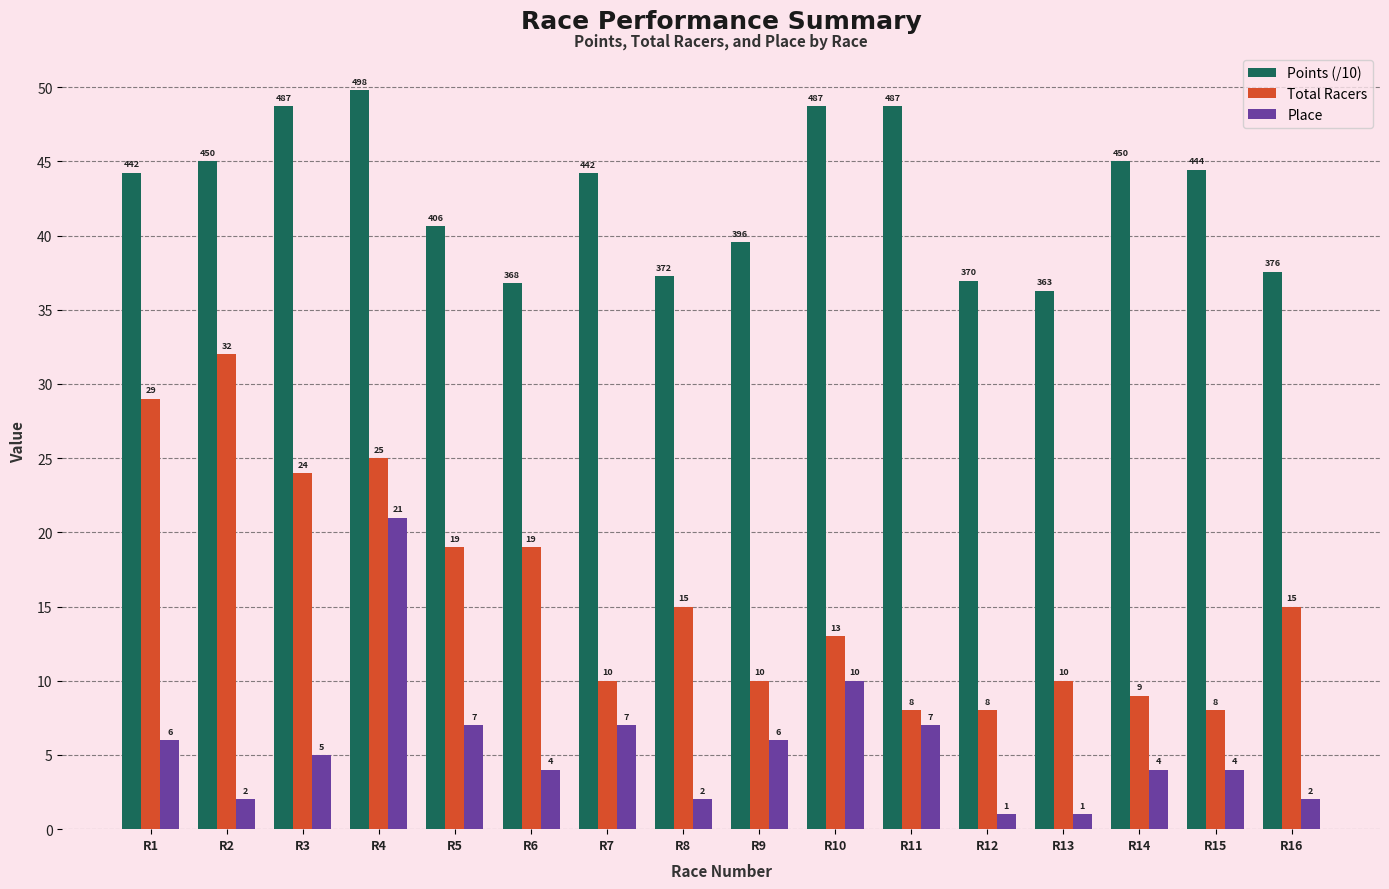

How many values in the Total Racers series are below 15?

8